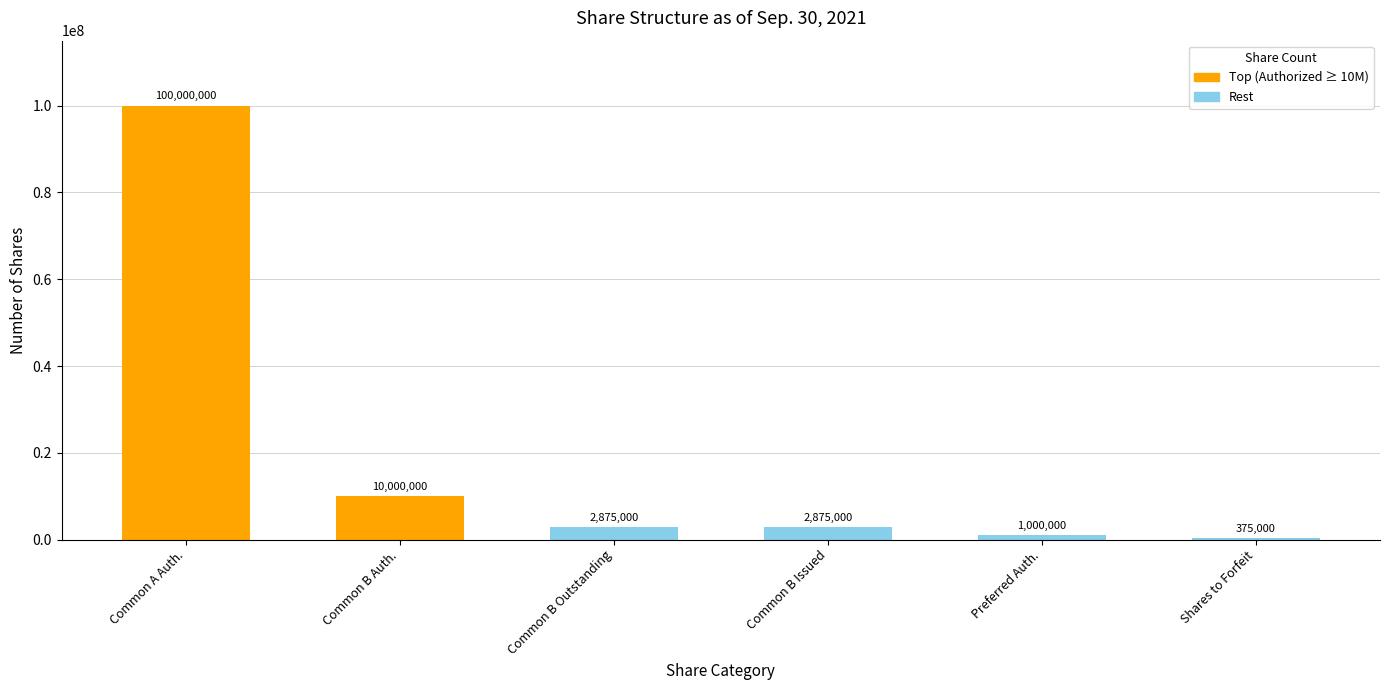

Reading left to right, extract all data points from this chart.

Common A Auth.=100000000	Common B Auth.=10000000	Common B Outstanding=2875000	Common B Issued=2875000	Preferred Auth.=1000000	Shares to Forfeit=375000